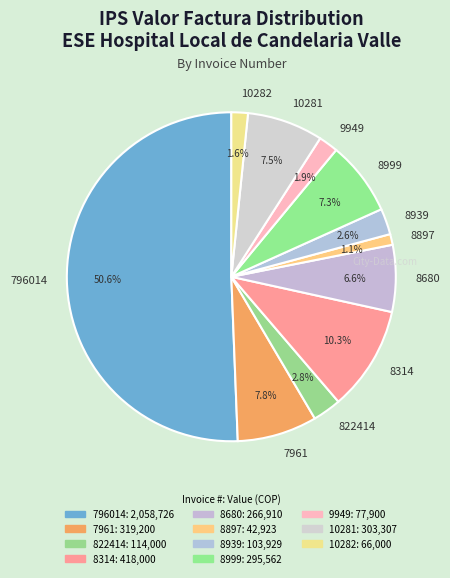

Which slice represents more than half of the pie?

796014